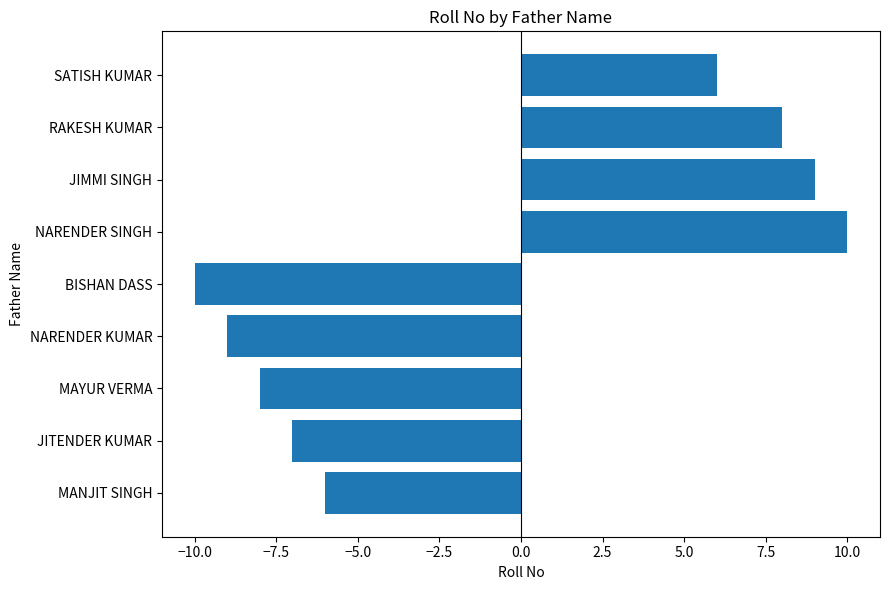

Which has a higher value, −10.0 or 7.5?

7.5